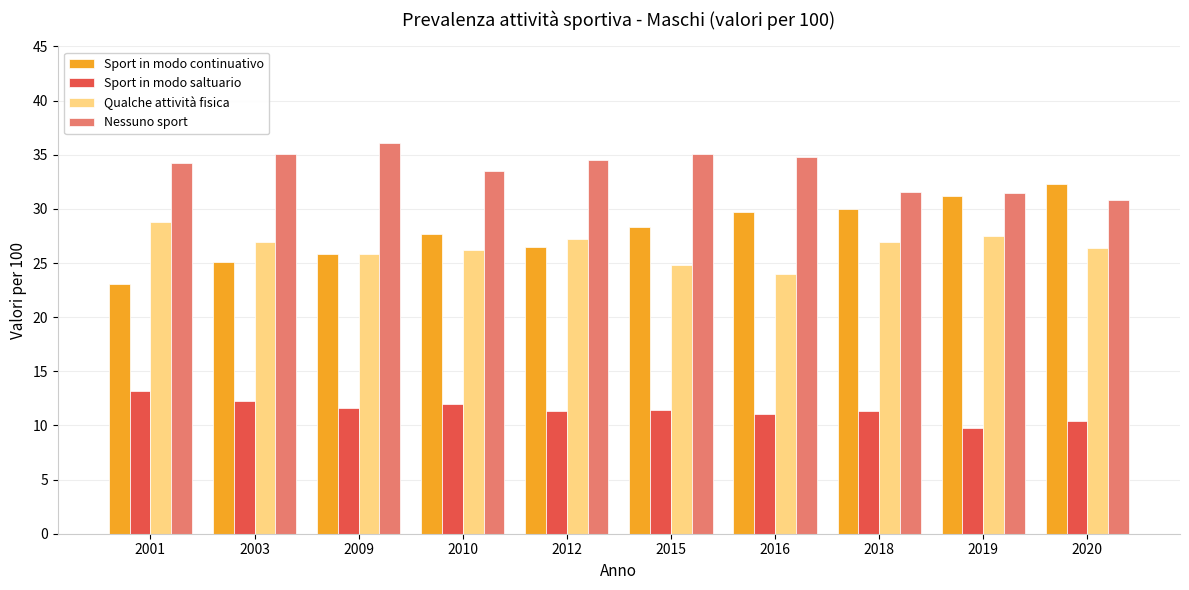

What is the sum of all Qualche attività fisica values?

264.5